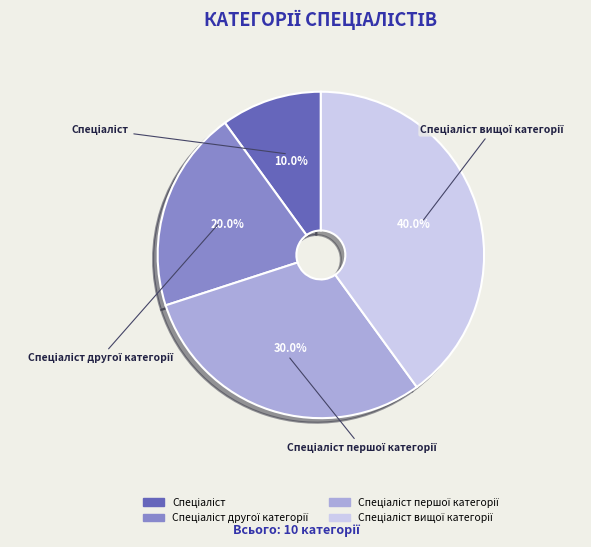

Is there any slice that represents more than half of the pie?

No